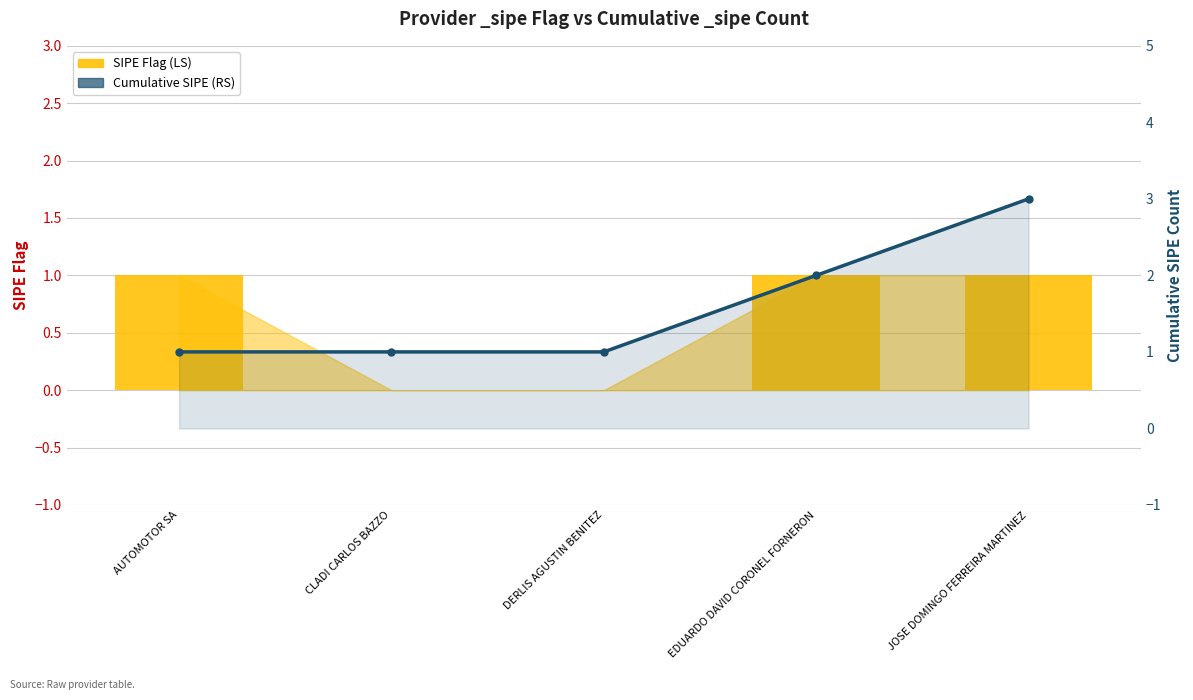

What is the label of the 2nd bar from the left?

CLADI CARLOS BAZZO